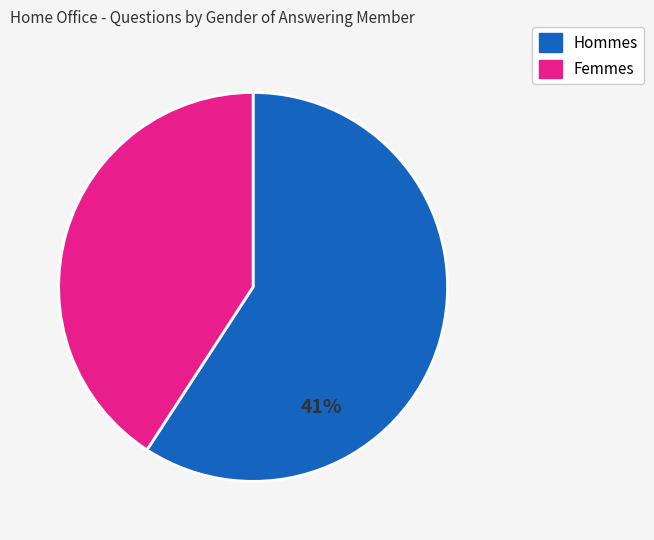

Does Vicky Ford (14700) represent more than half of the total?

No